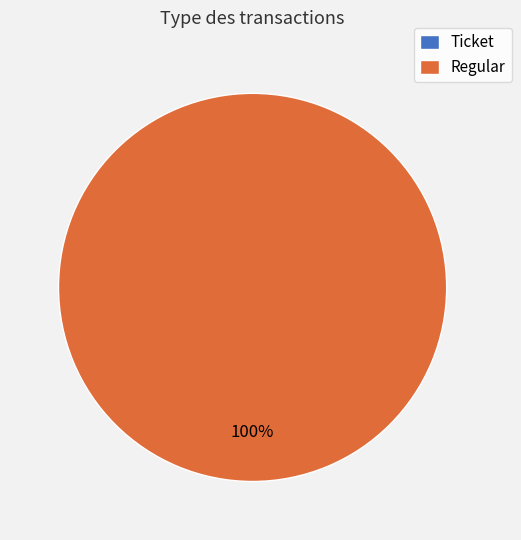

To the nearest percent, what is the difference between the largest and smallest slice percentages?

100%